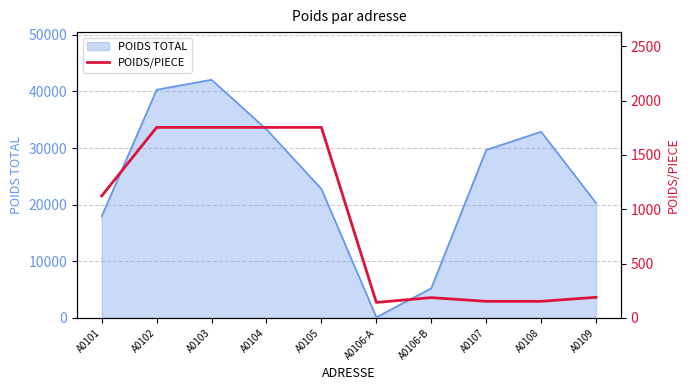

The value at A0104 is 1199. True or false?

False